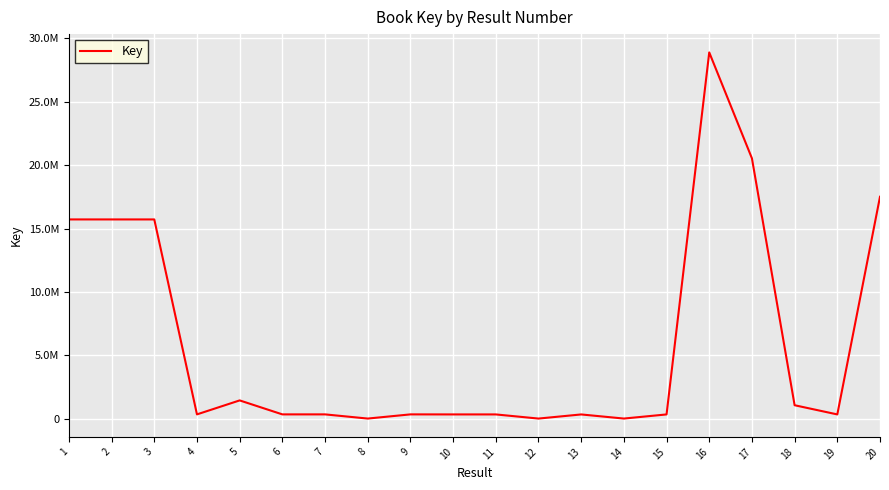

Does the chart have visible grid lines?

Yes